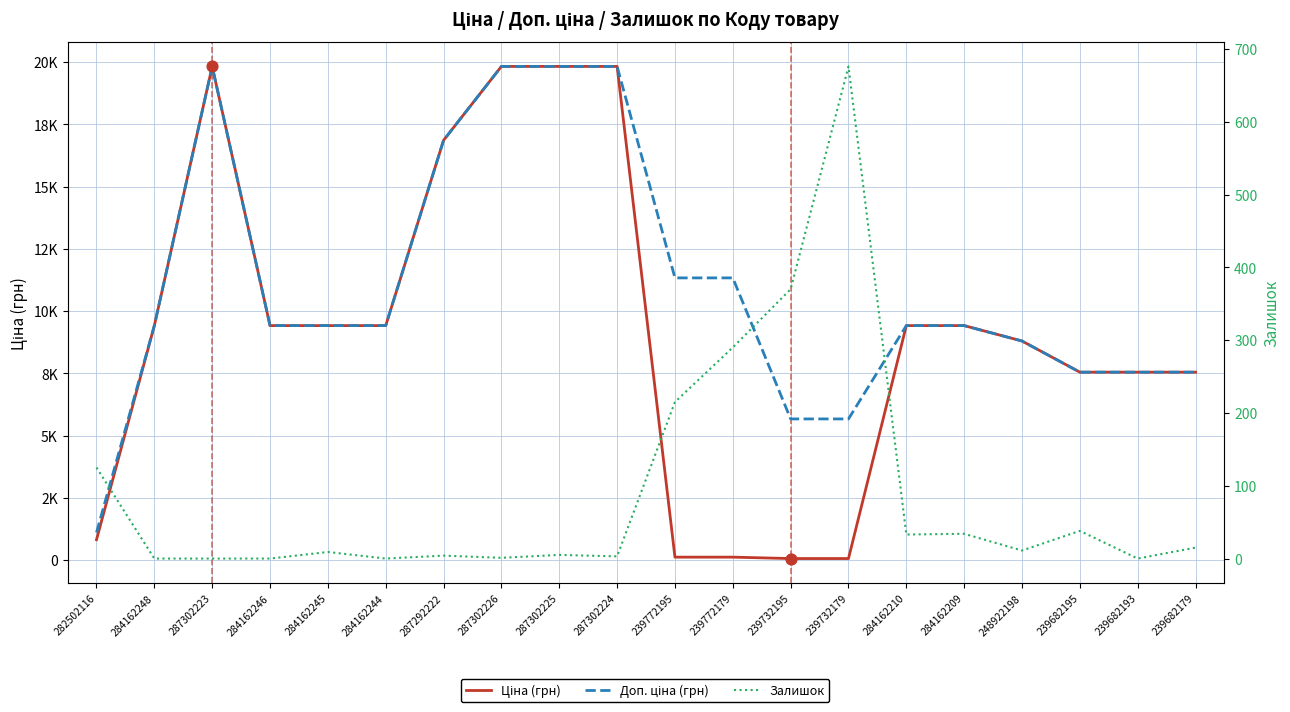

What are all the series names shown in the legend?

Ціна (грн), Доп. ціна (грн), Залишок